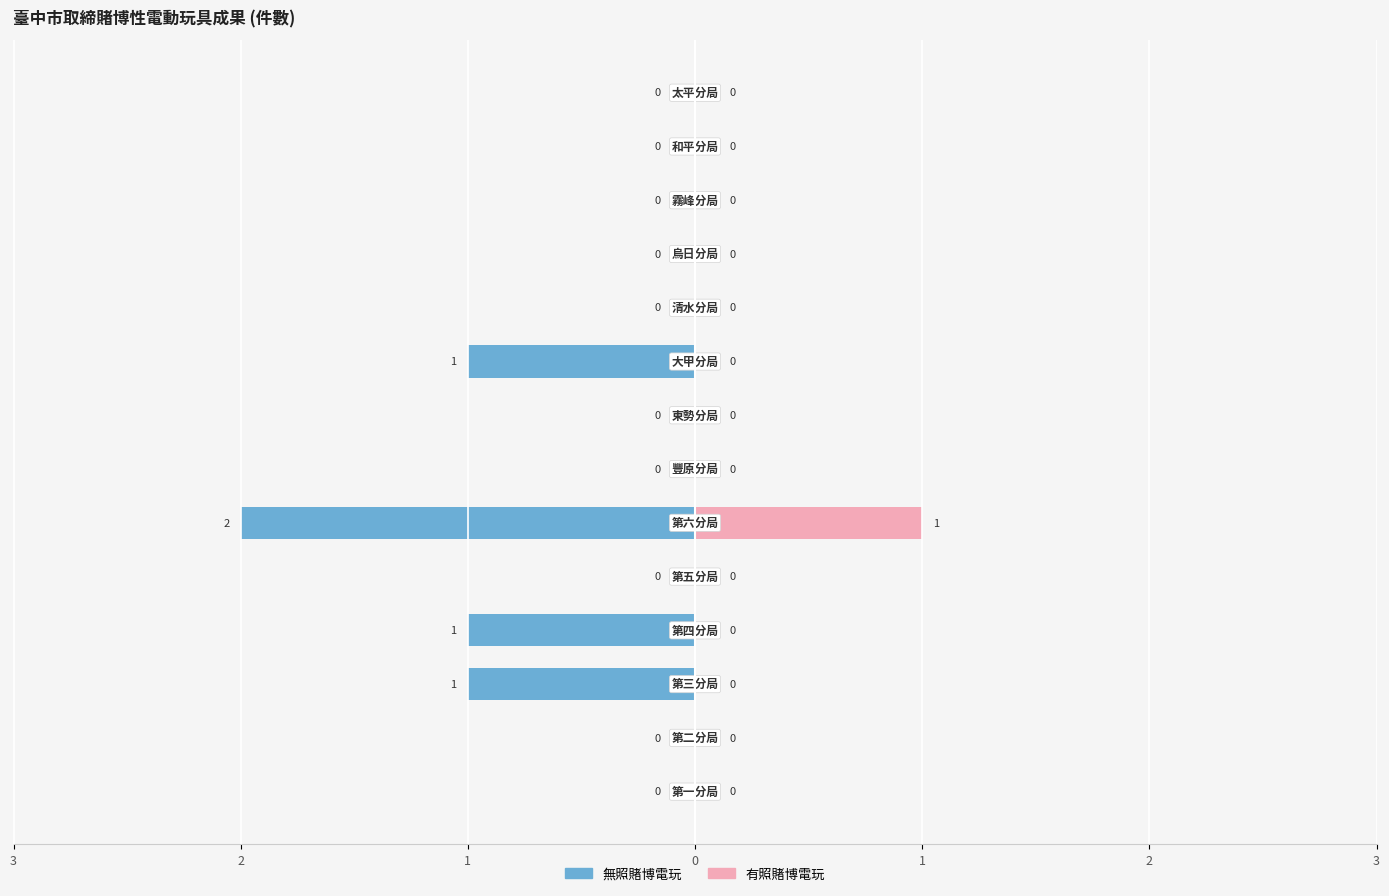

What are all the series names shown in the legend?

無照賭博電玩, 有照賭博電玩